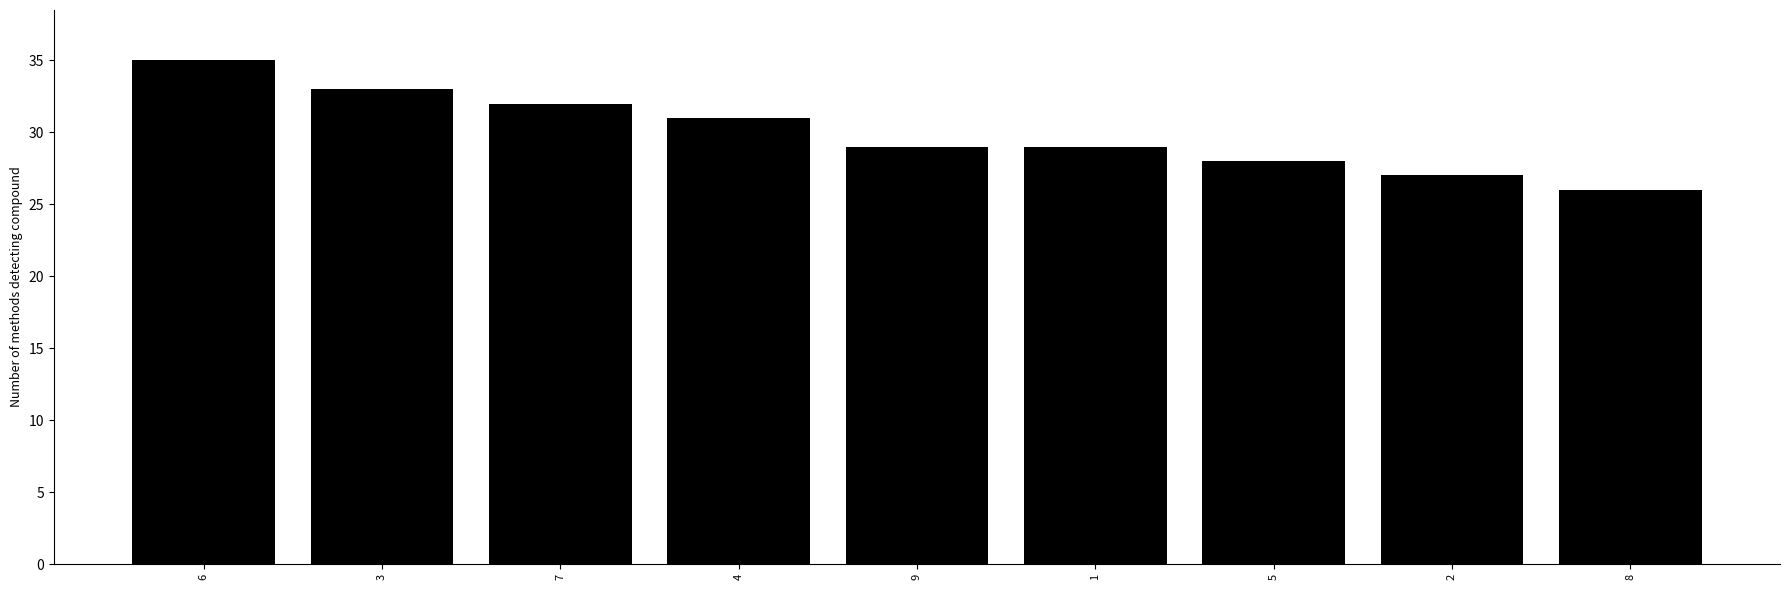

How many series are shown in this chart?

1